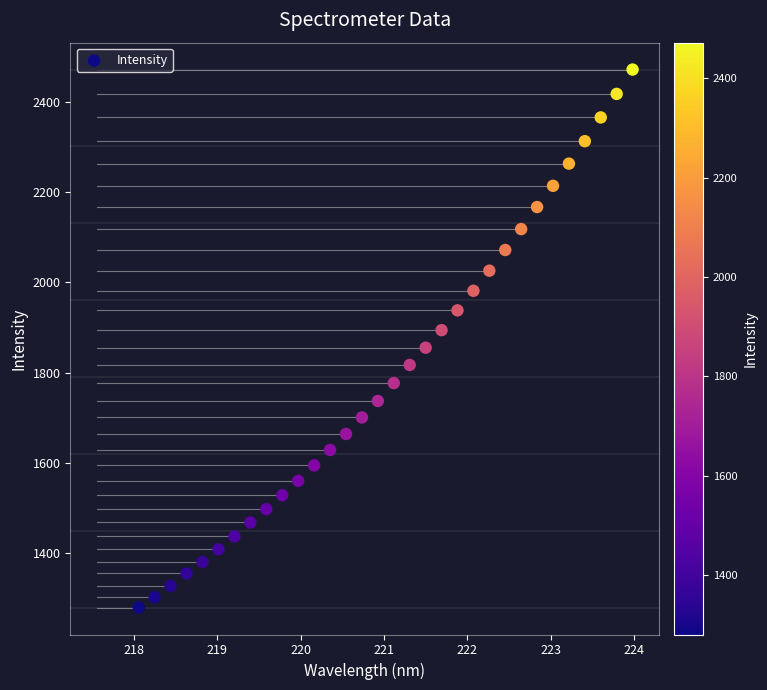

What is the range of X values (max minus min)?

5.9